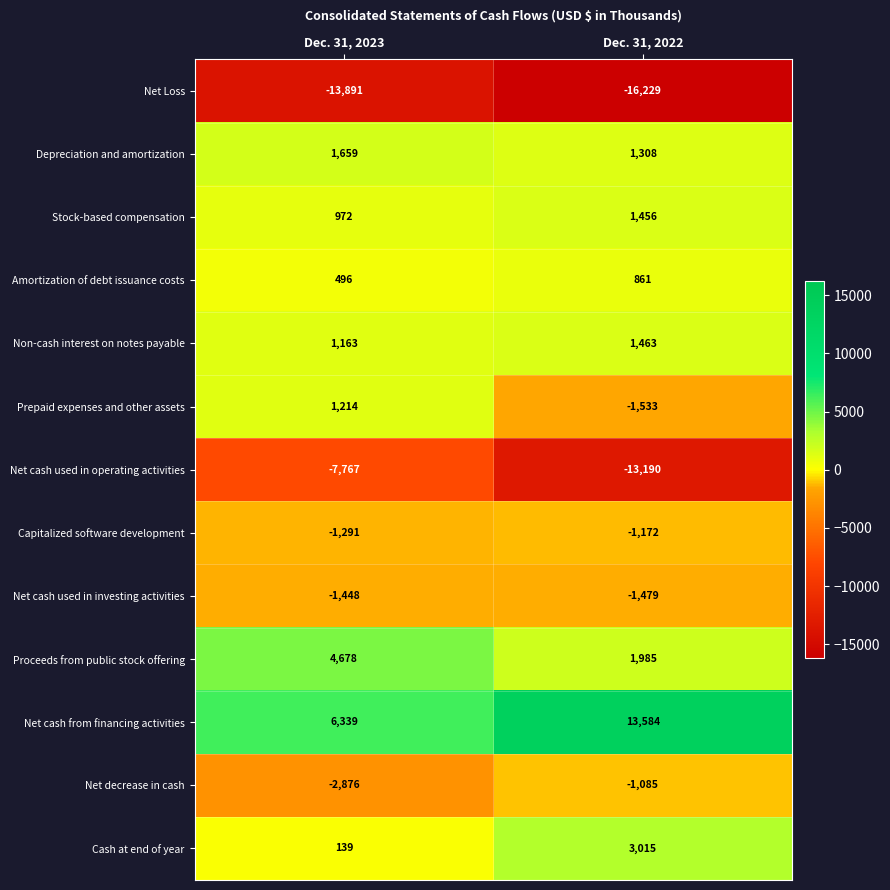

The value of Proceeds from public stock offering at Dec. 31, 2023 is 2997. True or false?

False